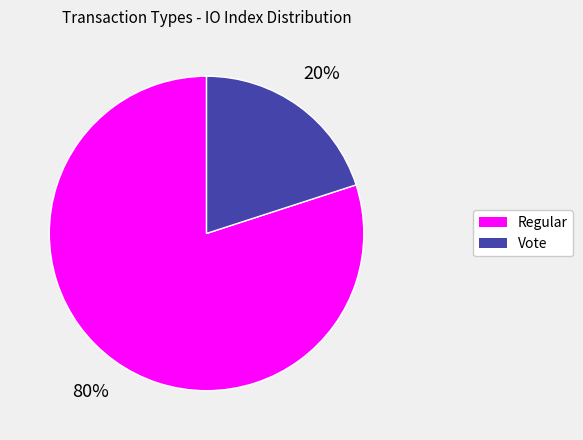

How many segments does this pie chart have?

2